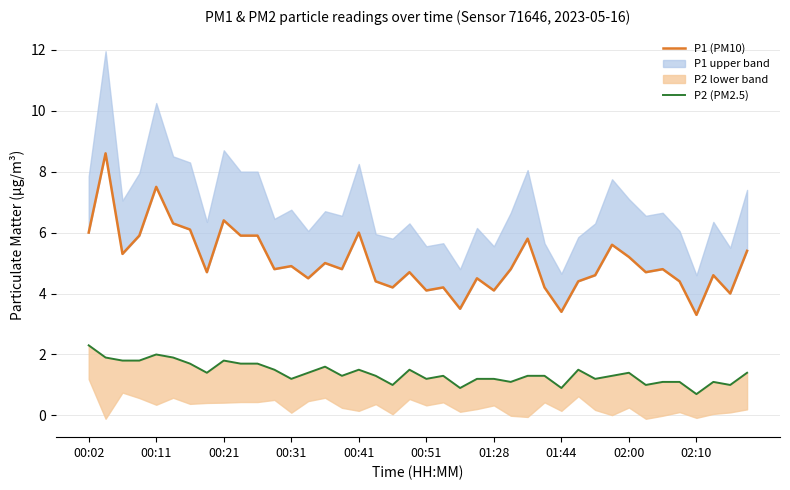

What is the value of the P1 (PM10) point at the 12th from the left?

4.8